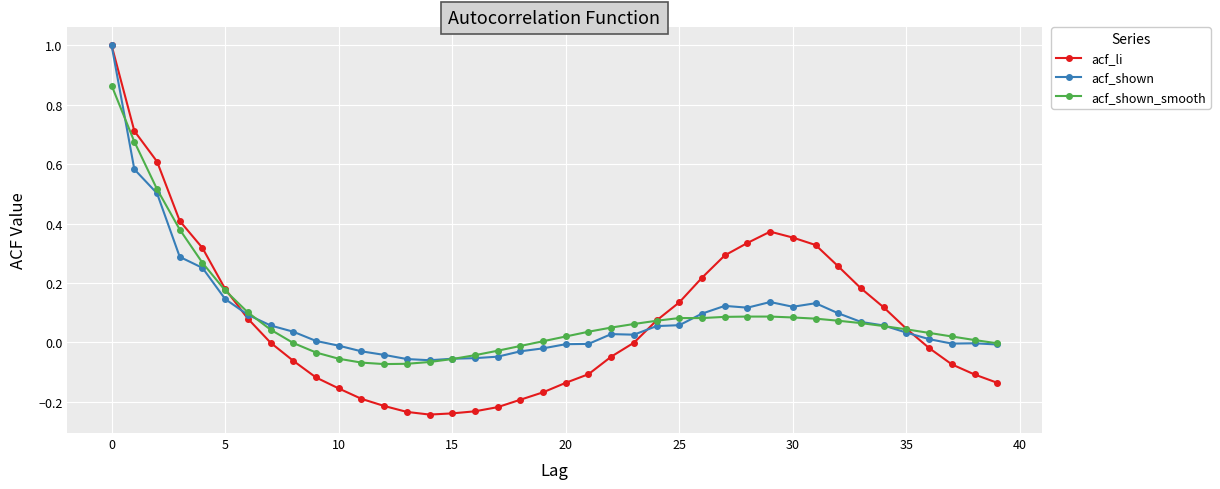

How many data points does each series have?

40